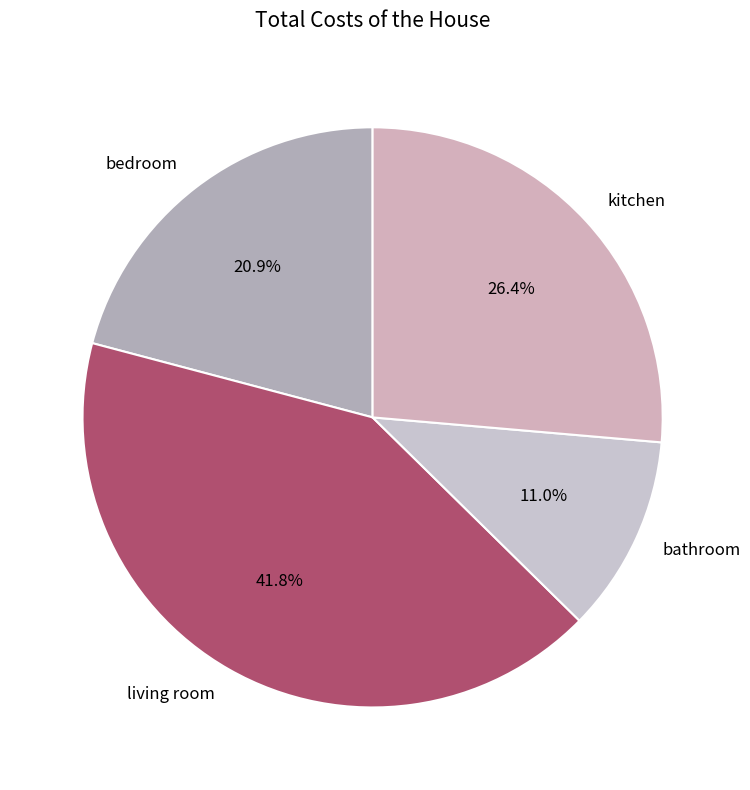

Does living room account for over 50% of the chart?

No